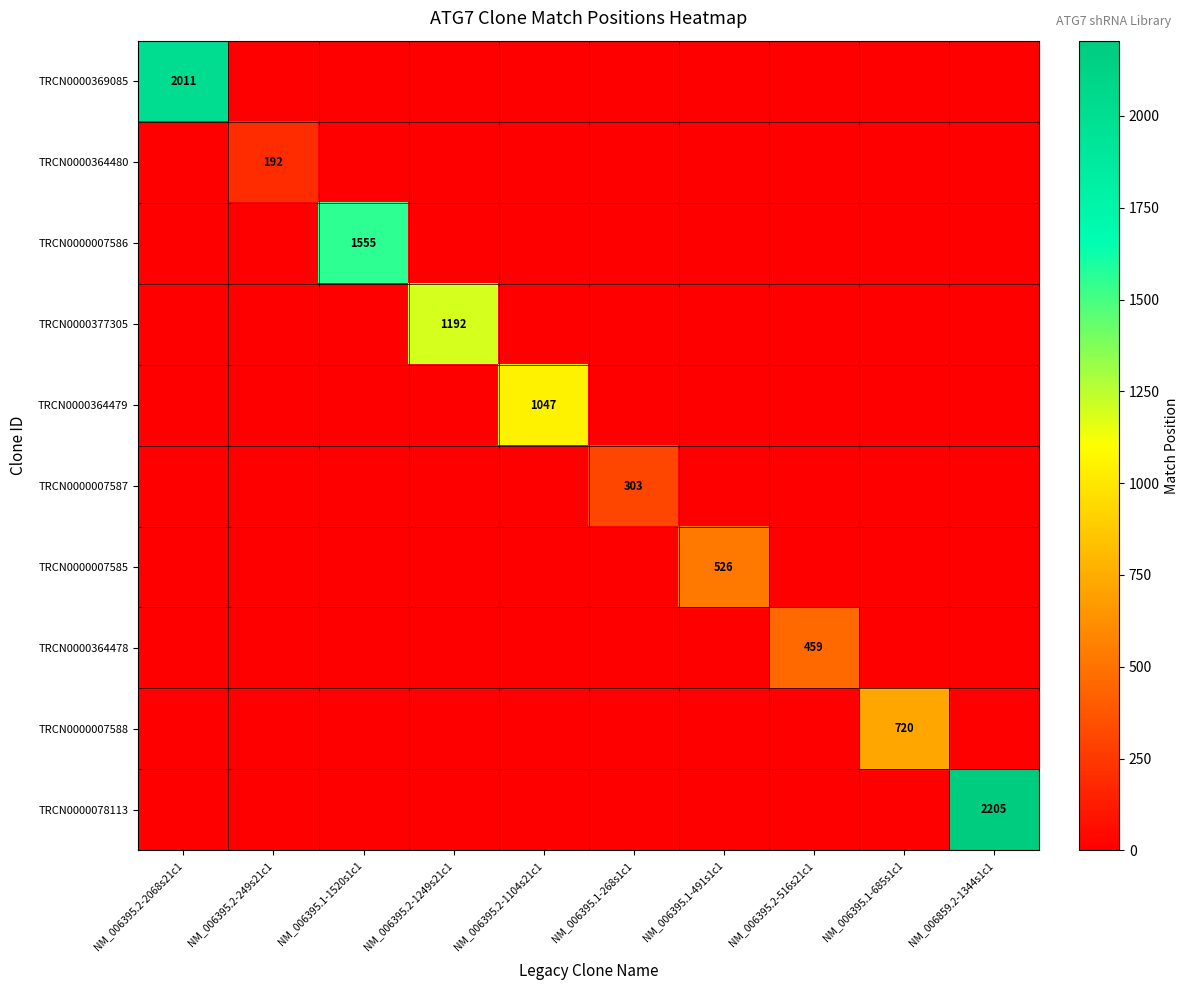

True or false: TRCN0000364478 has a value of 459 at NM_006395.2-516s21c1.

True